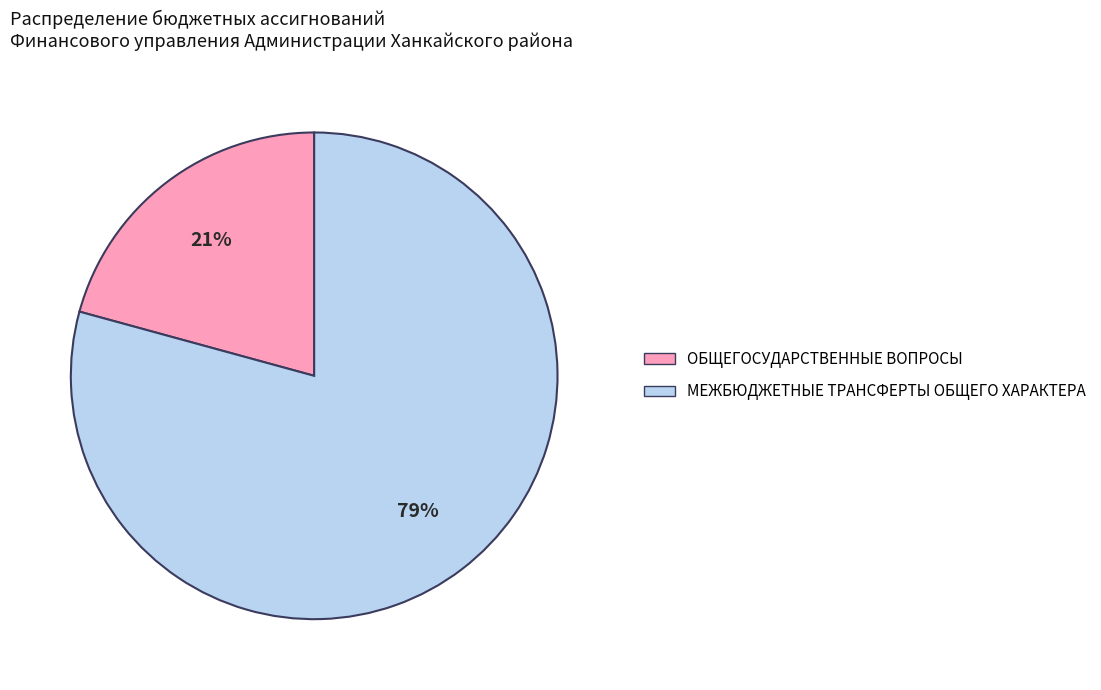

To the nearest percent, what is the combined percentage of ОБЩЕГОСУДАРСТВЕННЫЕ ВОПРОСЫ and МЕЖБЮДЖЕТНЫЕ ТРАНСФЕРТЫ ОБЩЕГО ХАРАКТЕРА?

100%